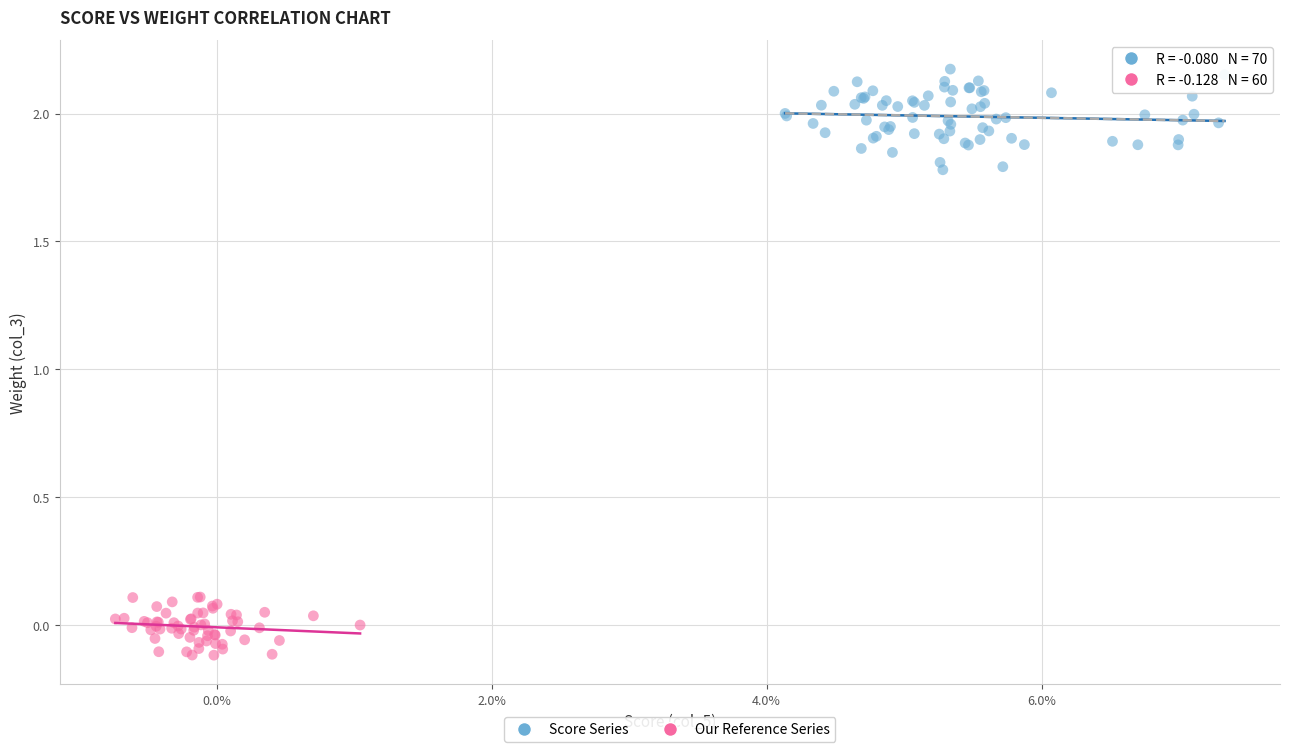

Which series contains the lowest Y value?

Our Reference Series